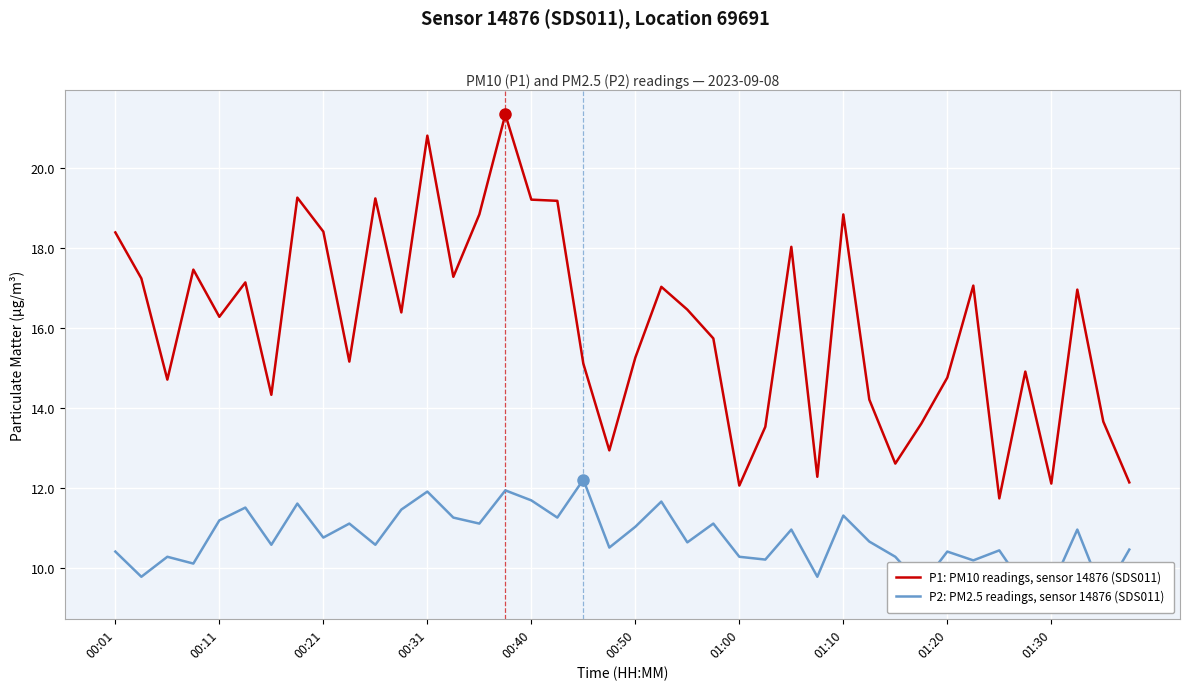

Reading left to right, transcribe all the data shown in this chart.

P1: PM10 readings, sensor 14876 (SDS011): 18.4	17.2	14.7	17.4	16.3	17.1	14.3	19.2	18.4	15.2	19.2	16.4	20.8	17.3	18.8	21.3	19.2	19.2	15.1	12.9	15.2	17.0	16.4	15.7	12.1	13.5	18.0	12.3	18.8	14.2	12.6	13.6	14.8	17.1	11.7	14.9	12.1	16.9	13.7	12.1
P2: PM2.5 readings, sensor 14876 (SDS011): 10.4	9.8	10.3	10.1	11.2	11.5	10.6	11.6	10.8	11.1	10.6	11.4	11.9	11.2	11.1	11.9	11.7	11.2	12.2	10.5	11.0	11.7	10.6	11.1	10.3	10.2	10.9	9.8	11.3	10.7	10.3	9.6	10.4	10.2	10.4	9.5	9.5	10.9	9.3	10.4